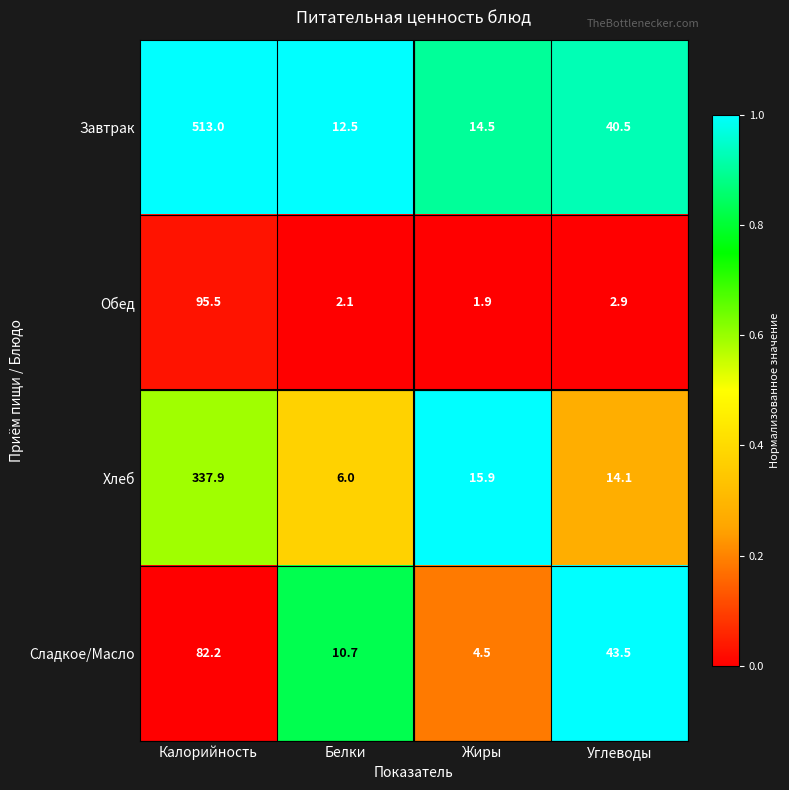

Rank the series by their maximum value, from highest to lowest.

Завтрак, Хлеб, Обед, Сладкое/Масло